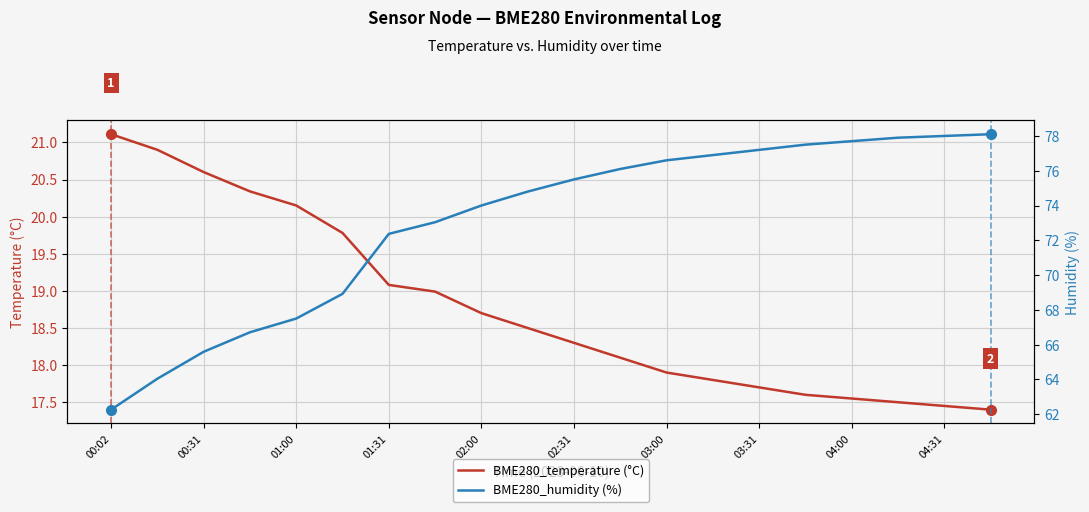

What is the value of the BME280_humidity (%) point at the 17th from the left?

77.7